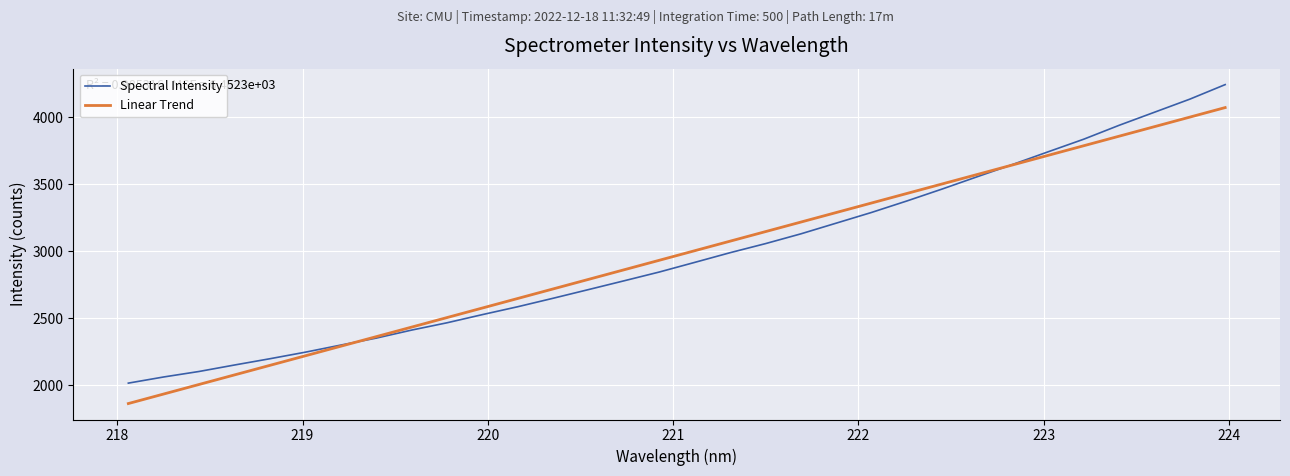

What is the minimum value shown in the chart?

1864.7